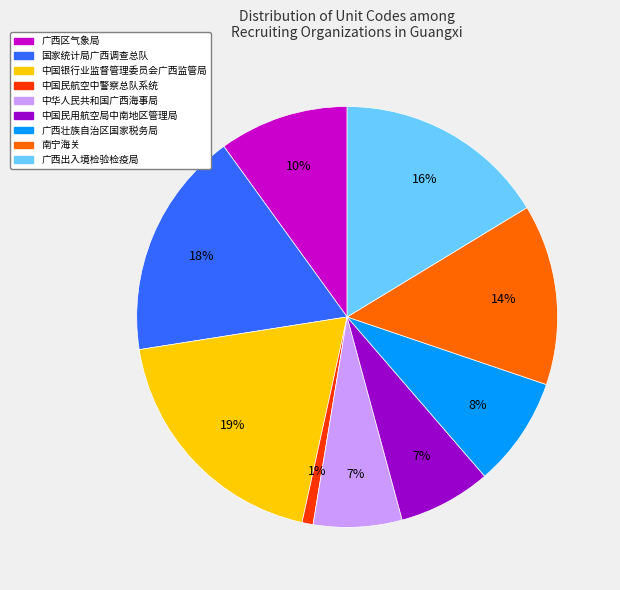

Which category has the biggest portion of the pie?

中国银行业监督管理委员会广西监管局